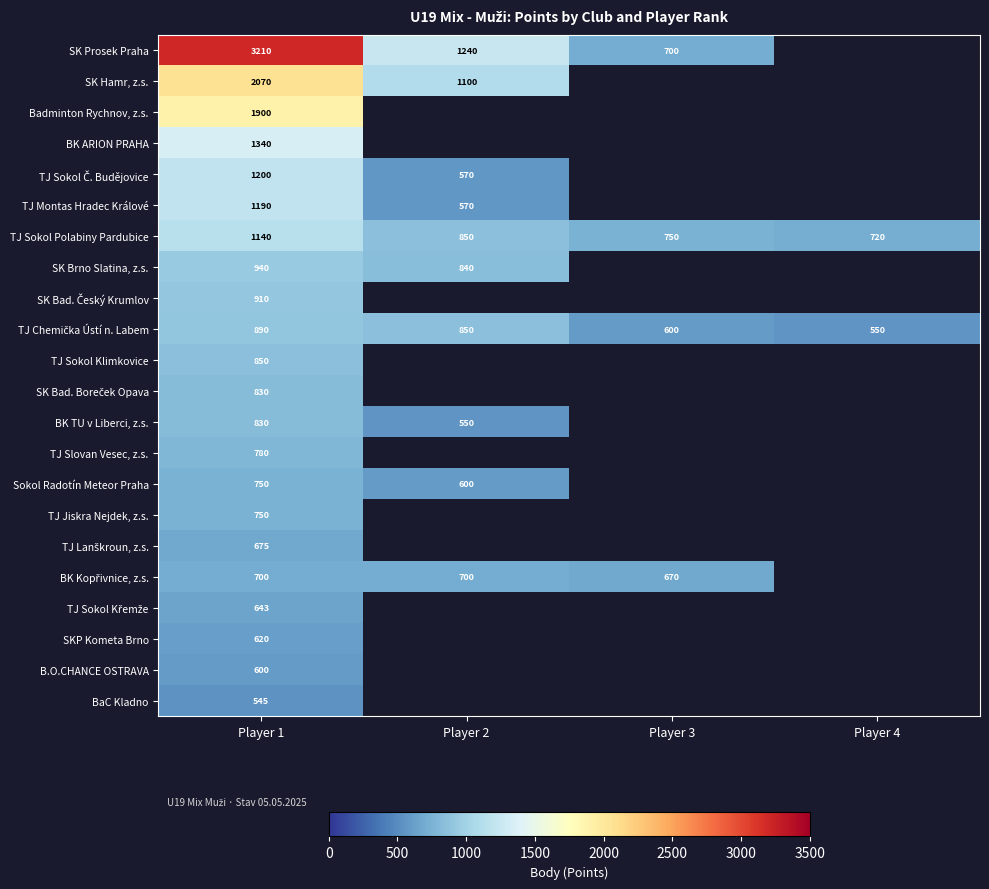

True or false: TJ Sokol Klimkovice has a value of 850 at Player 1.

True